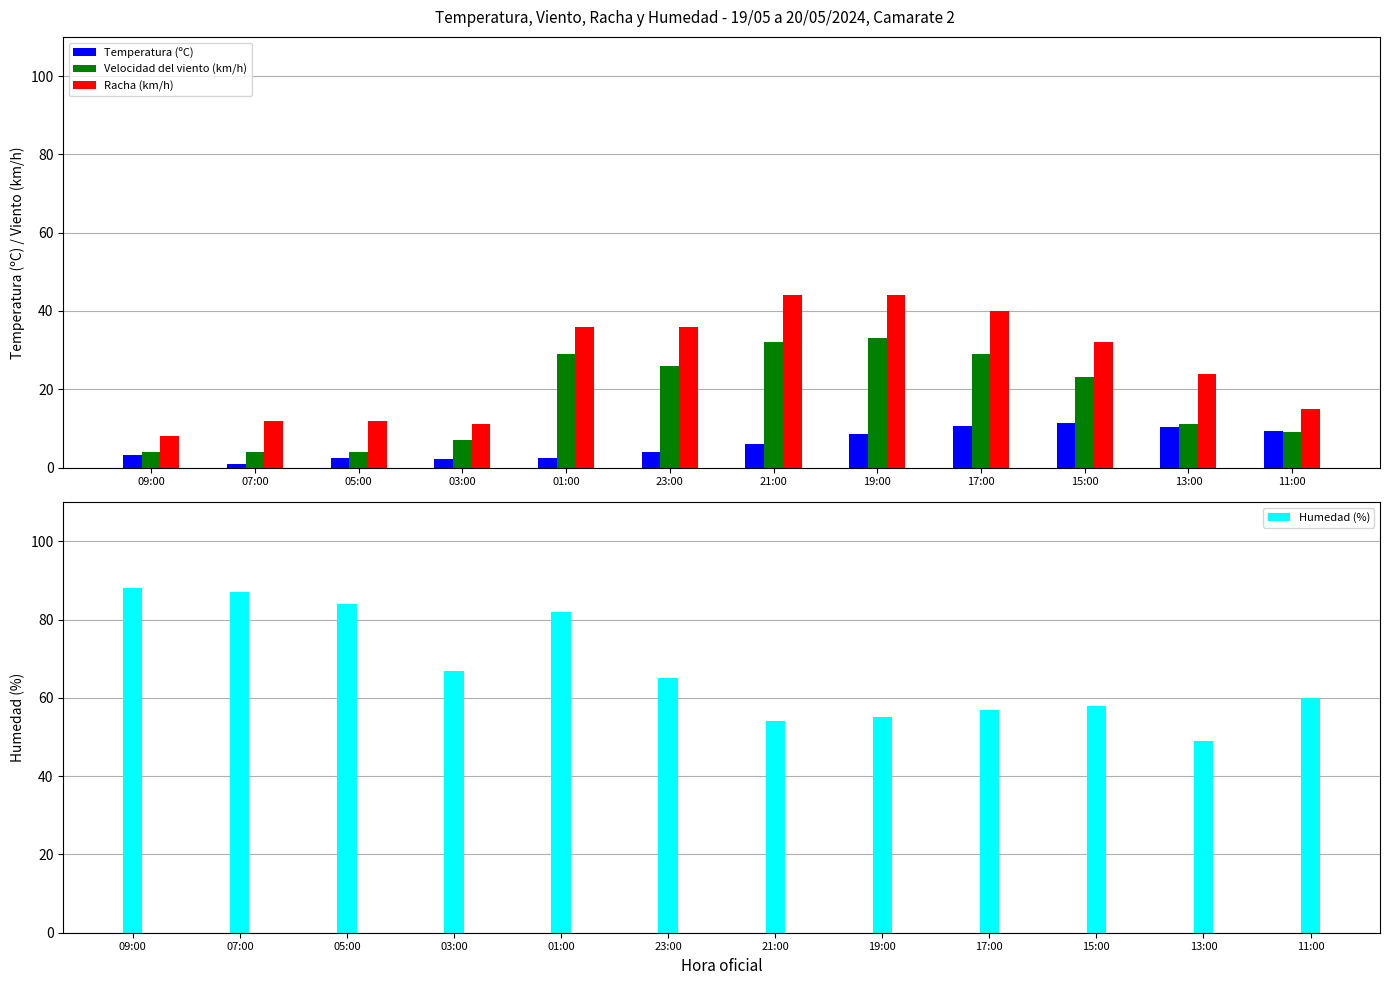

What is the difference between the maximum and minimum values in the Racha (km/h) series?

36.0